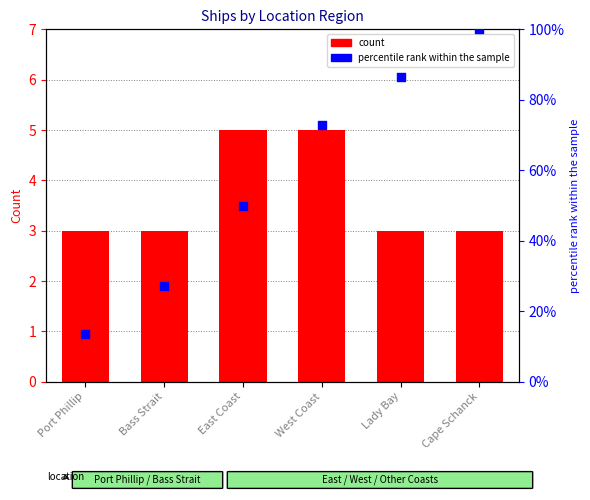

Which series contains the highest Y value?

percentile rank within the sample